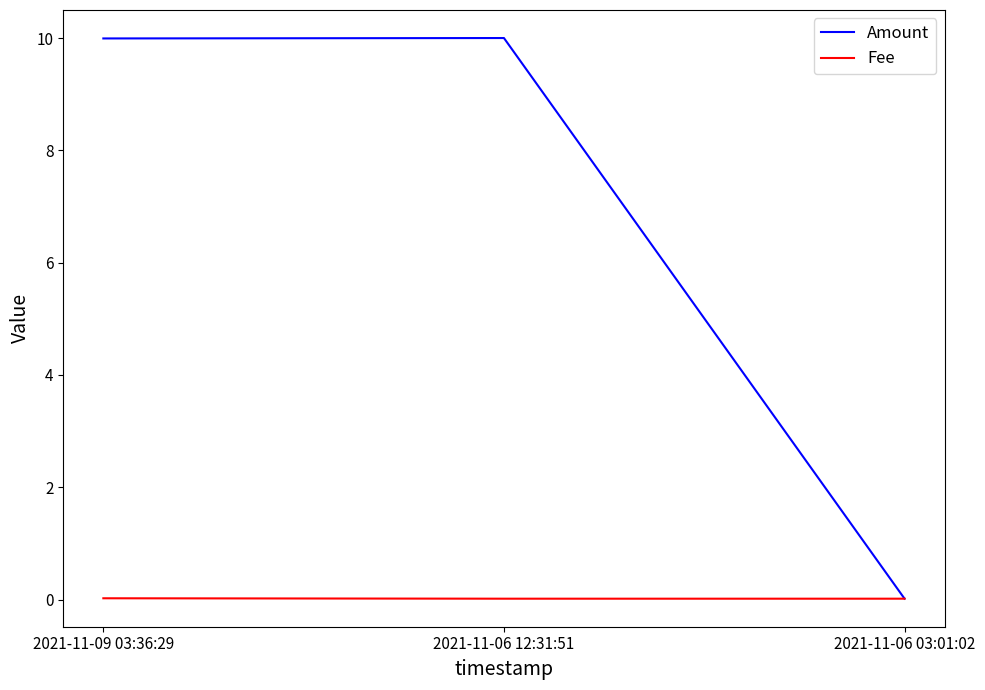

The Amount series shows 5.7 at 2021-11-09 03:36:29. True or false?

False